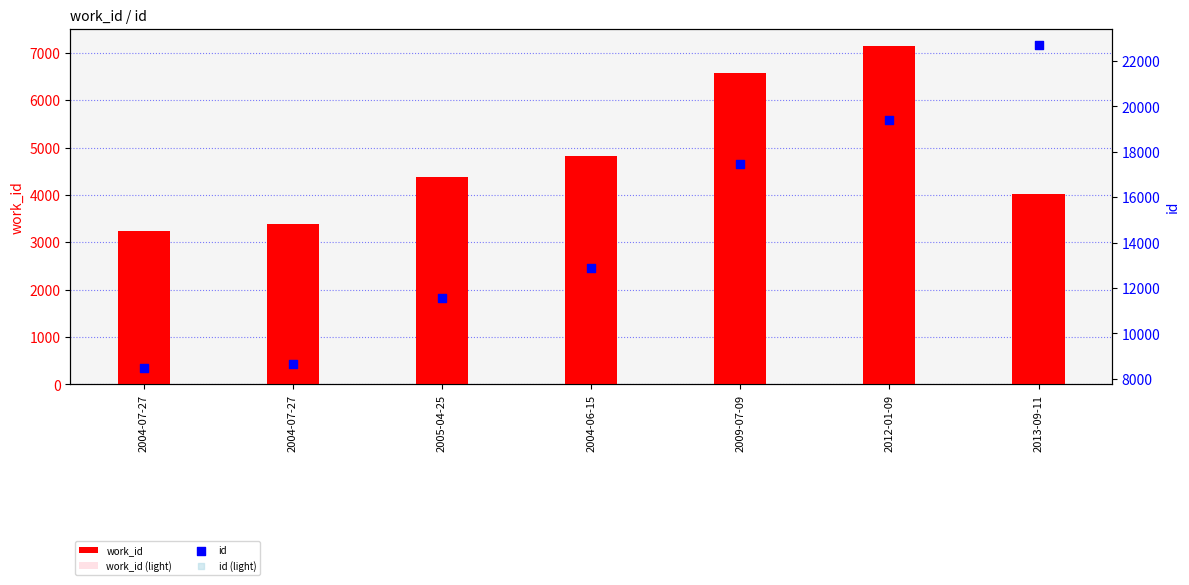

Which series reaches the minimum Y coordinate?

work_id